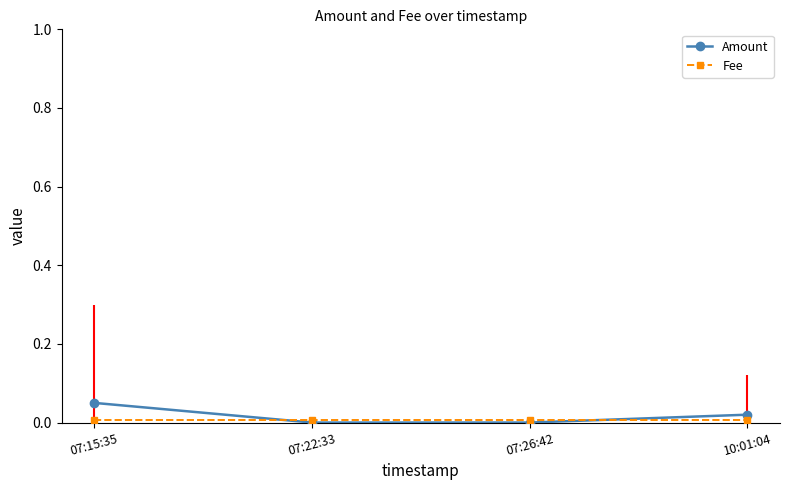

True or false: Amount has more than 2 points higher than both neighbors.

False